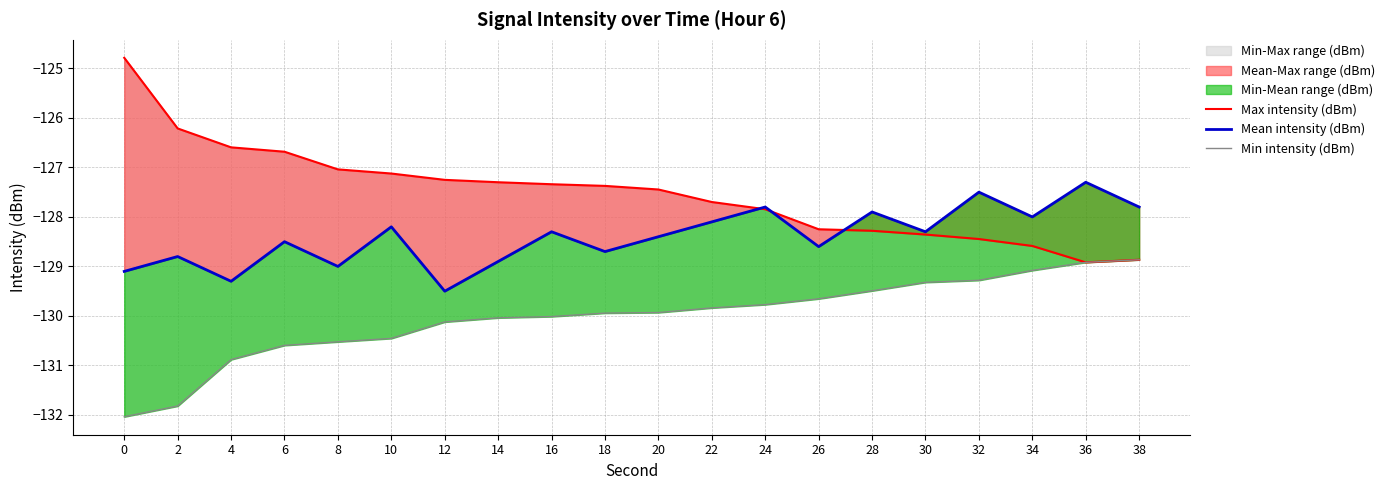

Where is the first local maximum for Mean intensity (dBm)?

2